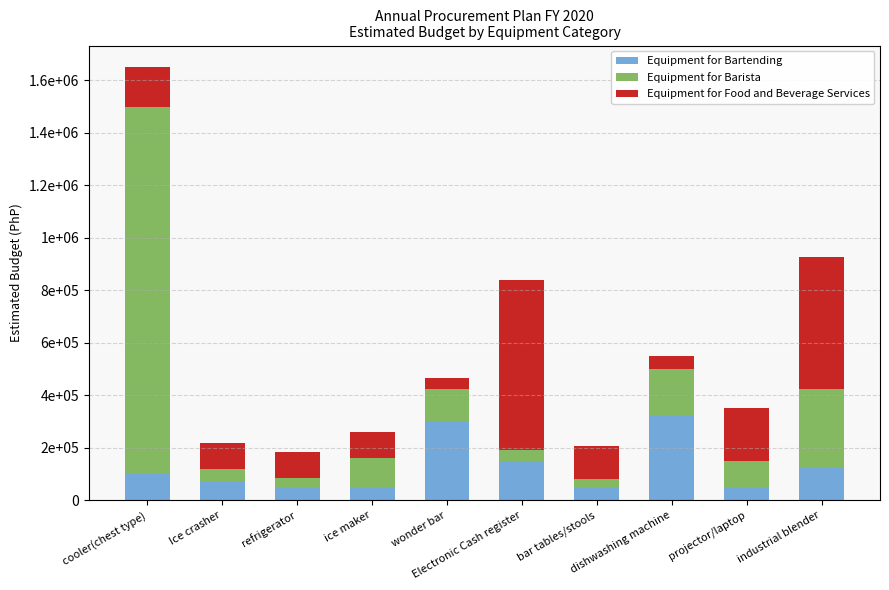

The value of Equipment for Bartending at industrial blender is 125000. True or false?

True